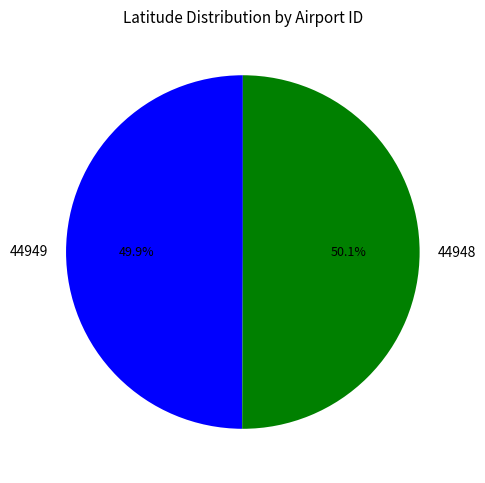

Combined, do 44948 and 44949 account for over 50%?

Yes